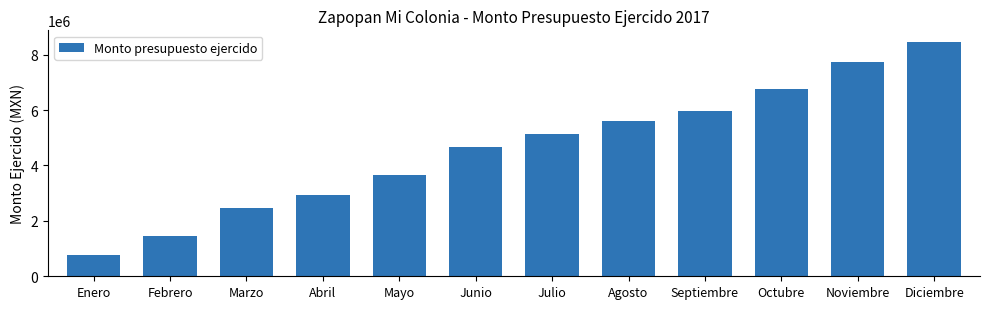

What is the value of the 12th bar from the left?

8456472.4